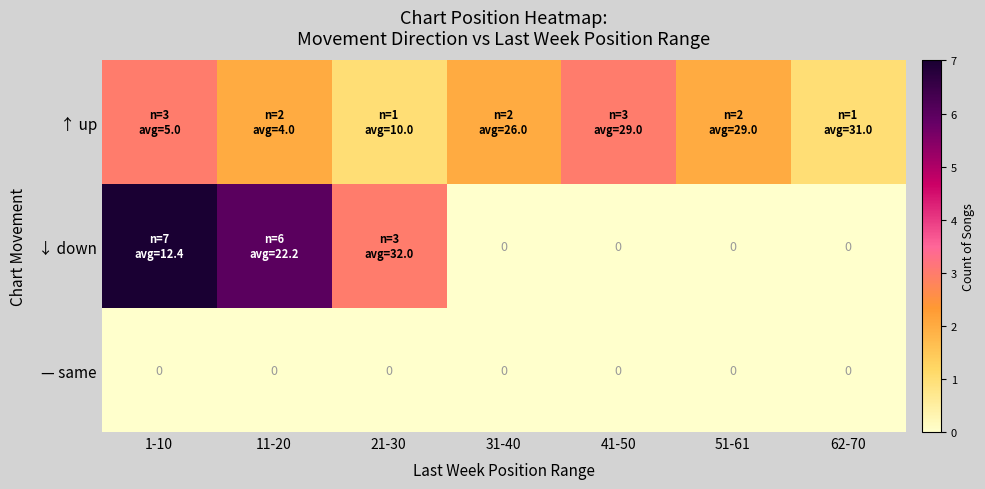

The value of — same at 1-10 is 0. True or false?

True